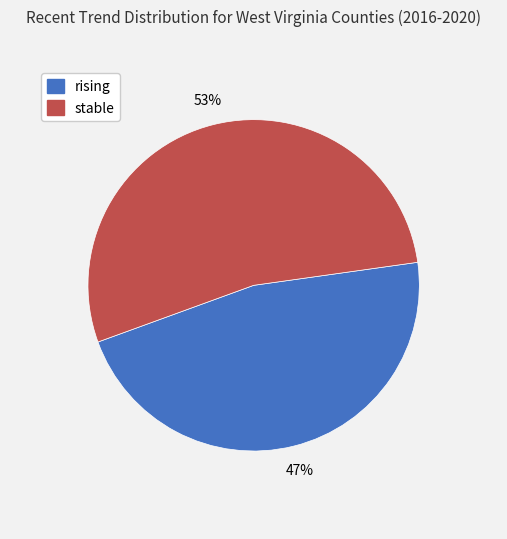

What is the ratio of the value at rising to the value at stable?

0.9